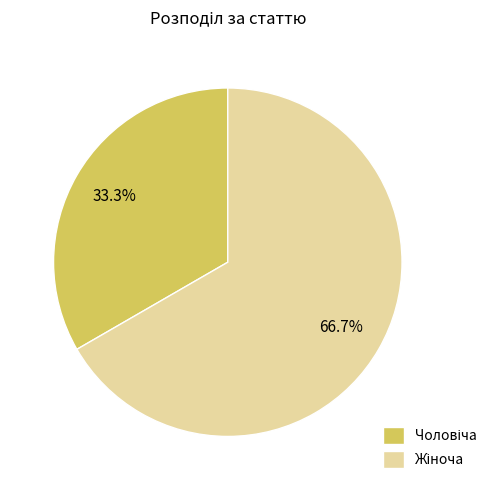

Does any single category account for the majority?

Yes